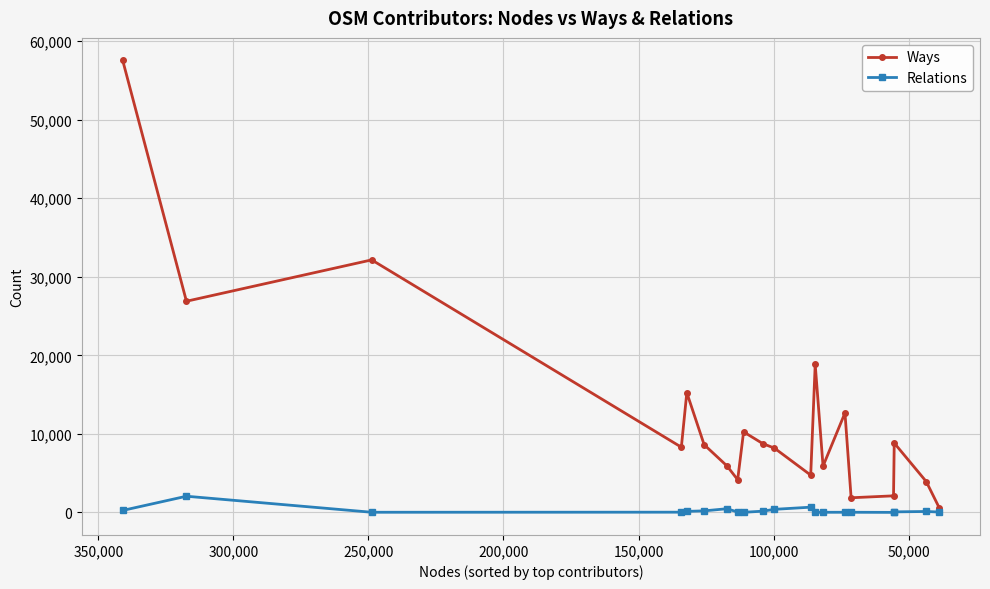

How many interior local peaks does the Relations series have?

4